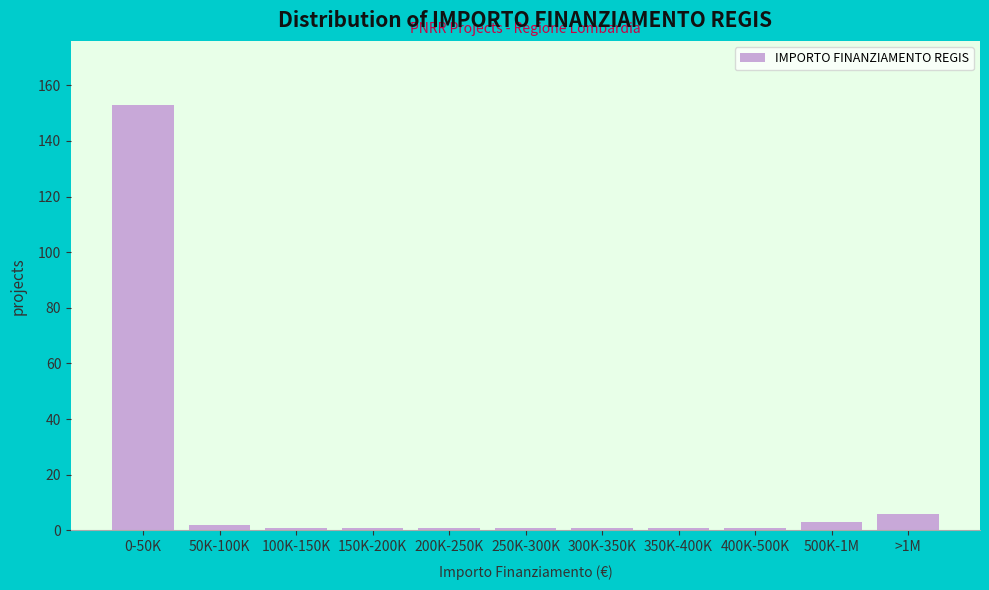

Reading left to right, what are all the values shown in this chart?

0-50K=153	50K-100K=2	100K-150K=1	150K-200K=1	200K-250K=1	250K-300K=1	300K-350K=1	350K-400K=1	400K-500K=1	500K-1M=3	>1M=6